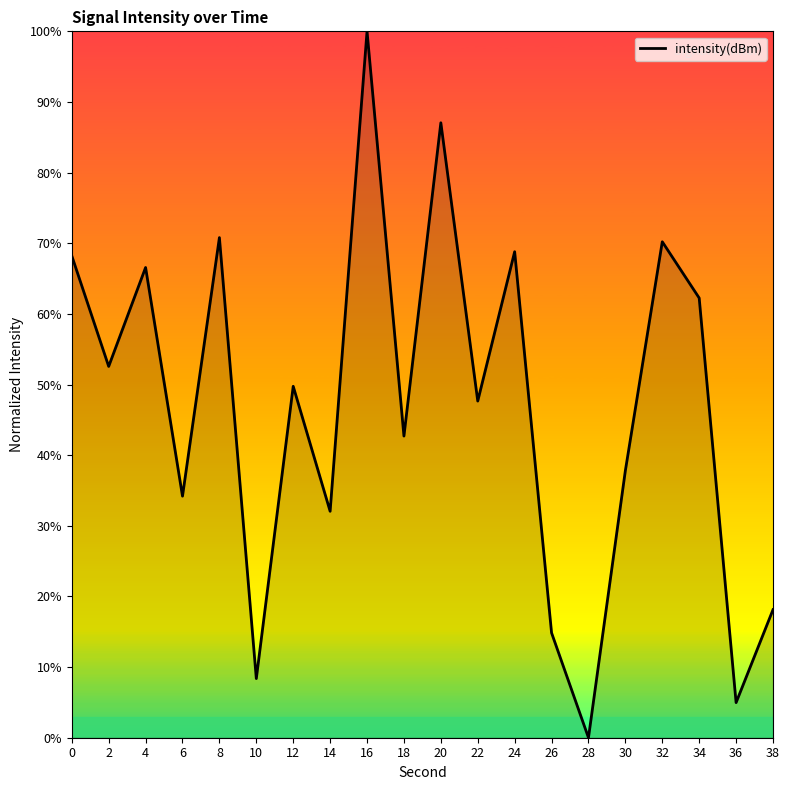

How many lines are shown in the chart?

1